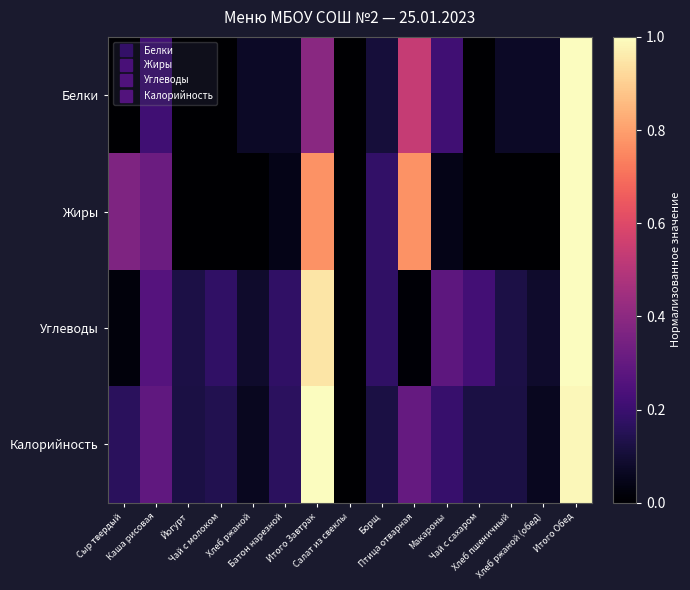

At how many categories does at least one series exceed 0?

14